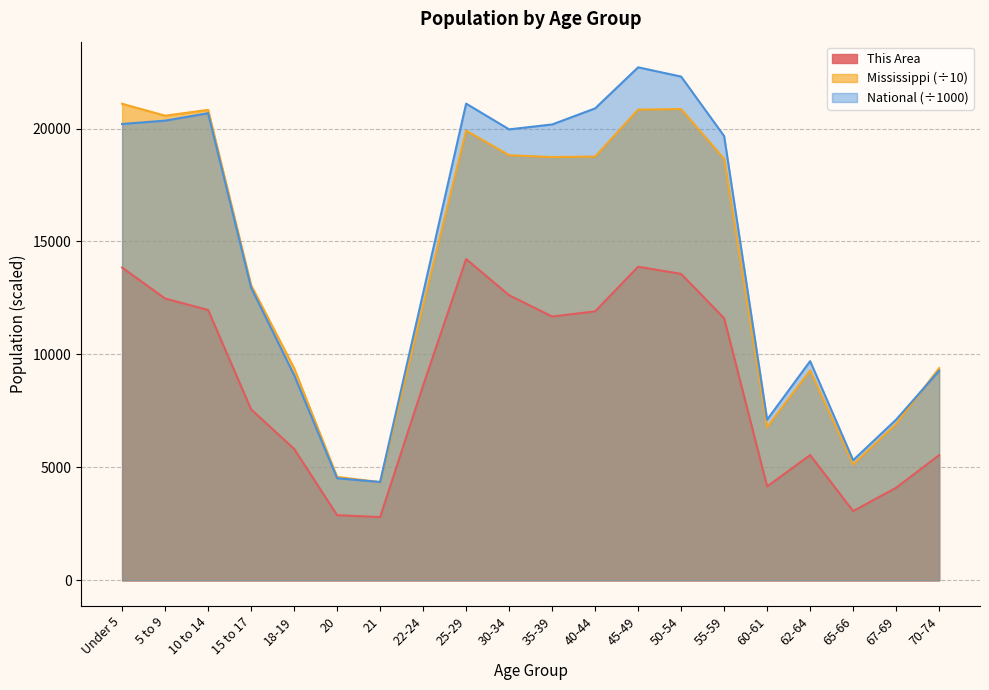

What is the value of the This Area point at the 20th from the left?

5542.0